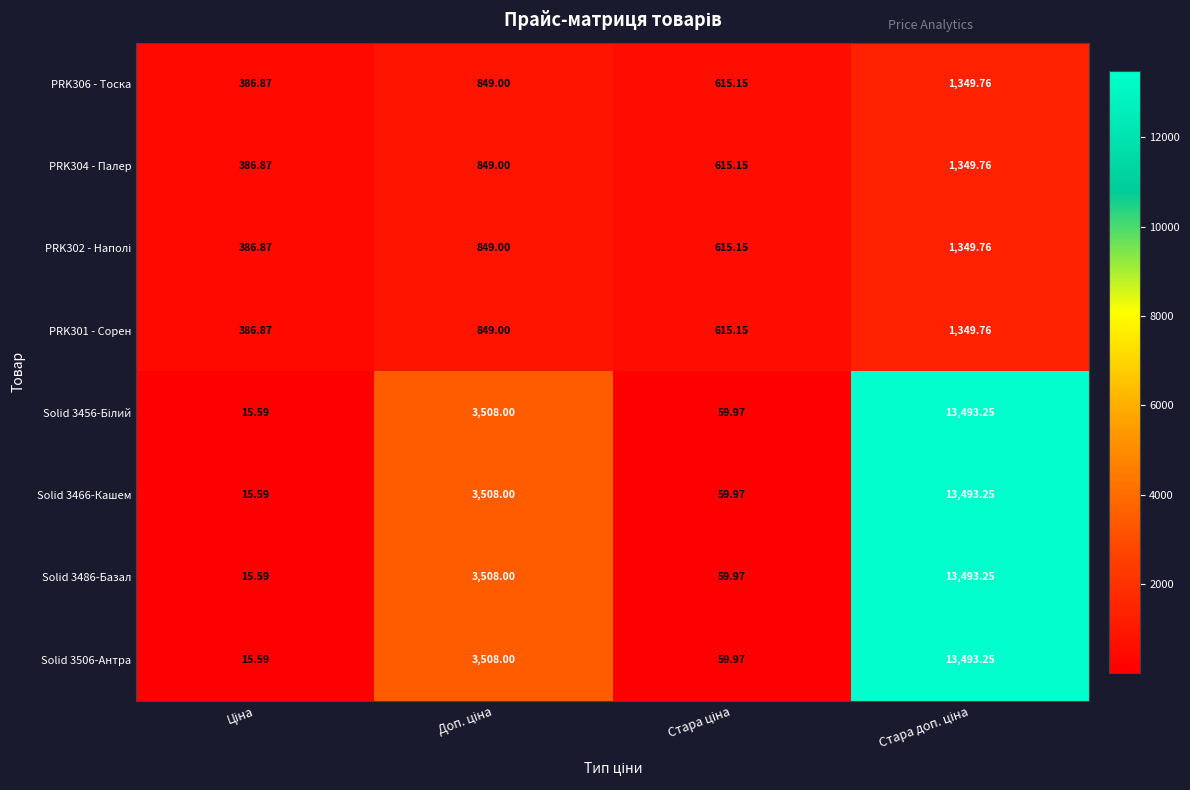

How many series are shown in this chart?

8